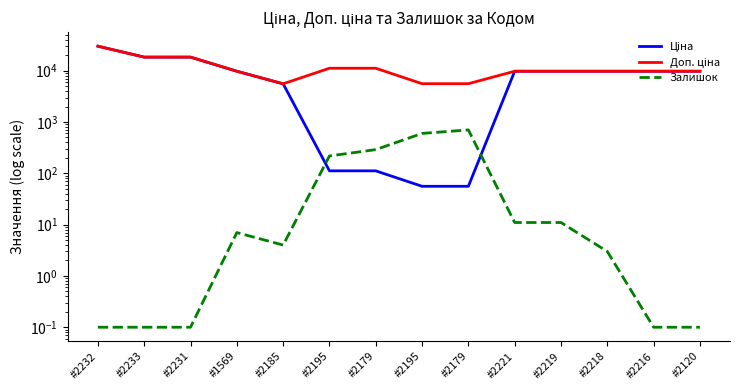

How many categories are shown in the chart?

14